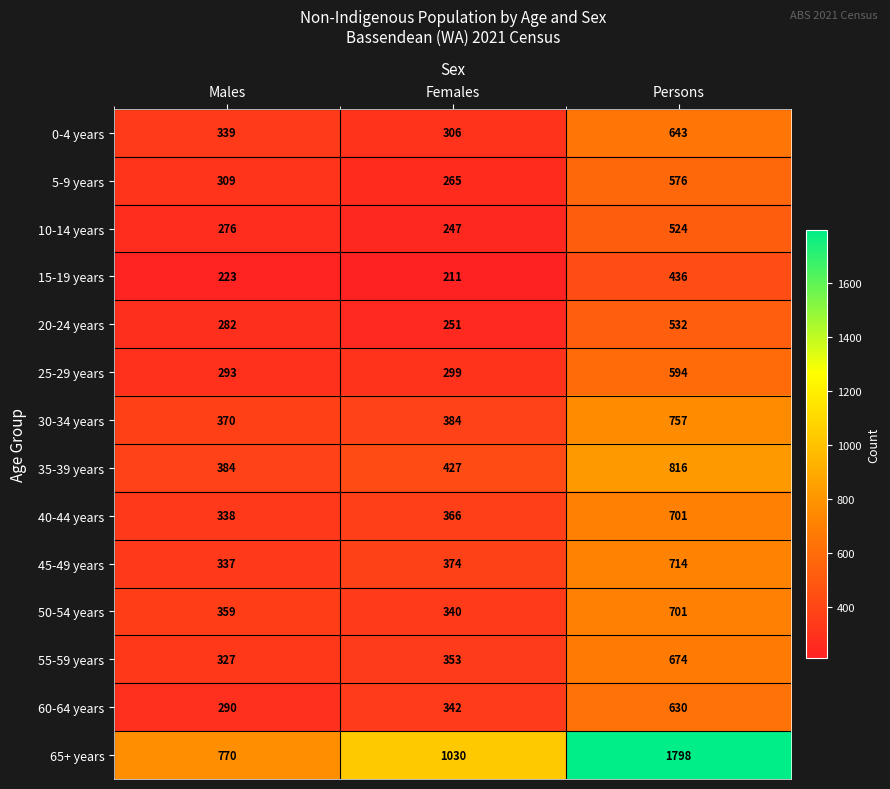

Which series has the largest range (max minus min)?

65+ years